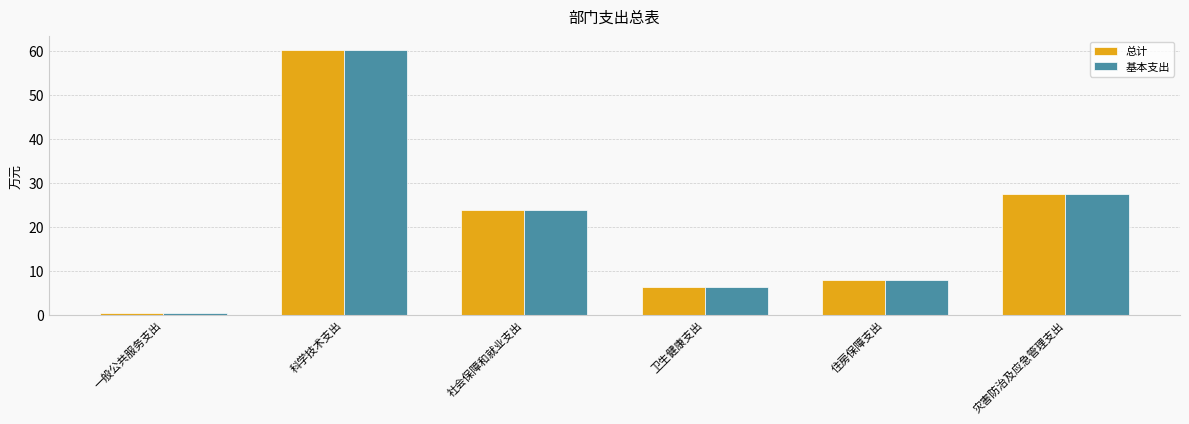

List the labels in order of 基本支出 value, smallest first.

一般公共服务支出, 卫生健康支出, 住房保障支出, 社会保障和就业支出, 灾害防治及应急管理支出, 科学技术支出